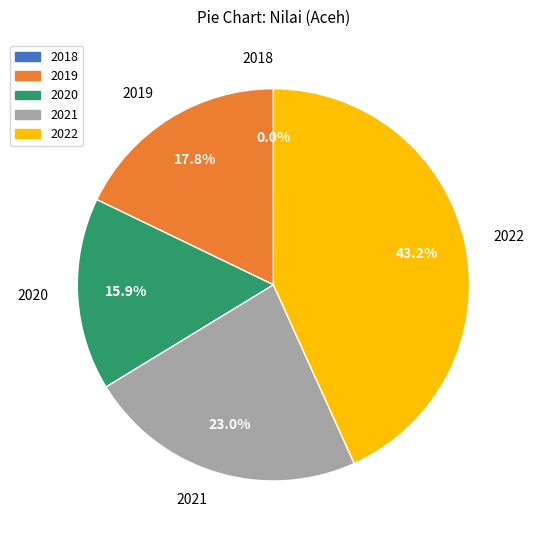

To the nearest percent, what percentage of the pie is 2020?

16%